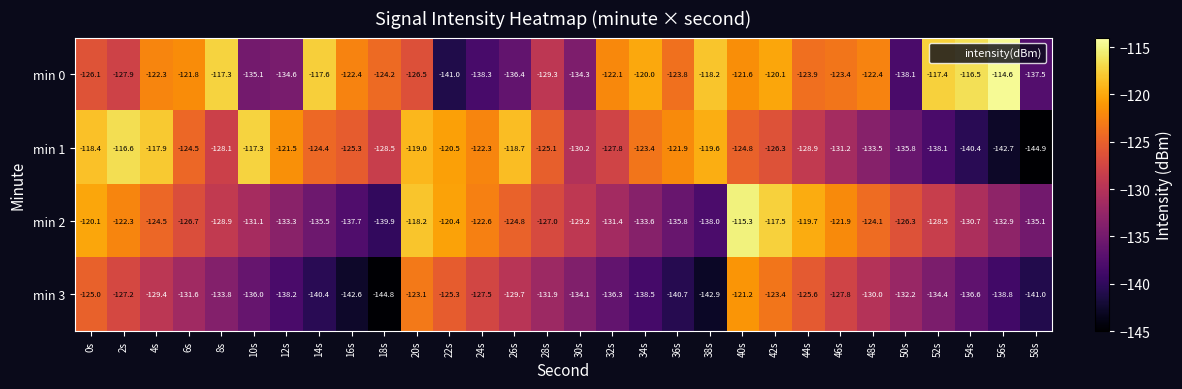

What is the difference between the maximum and minimum values in the min 2 series?

24.6